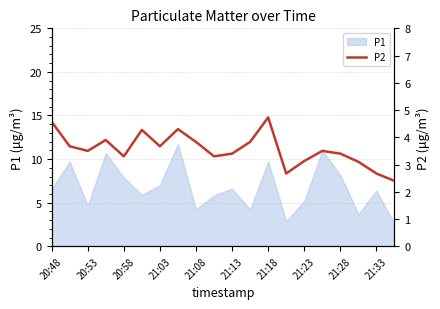

What is the value of the 13th point from the left?

4.7